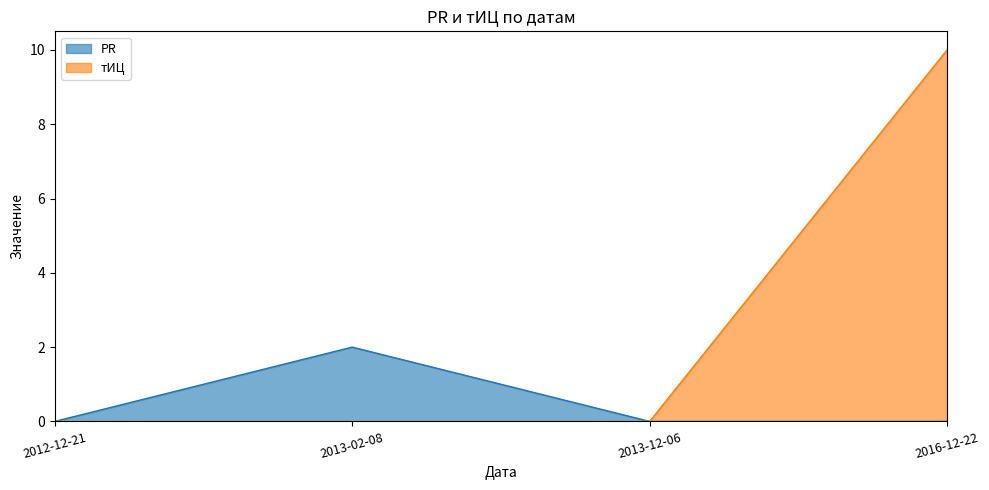

Reading left to right, extract all data points from this chart.

PR: 0	2	0	0
тИЦ: 0	0	0	10